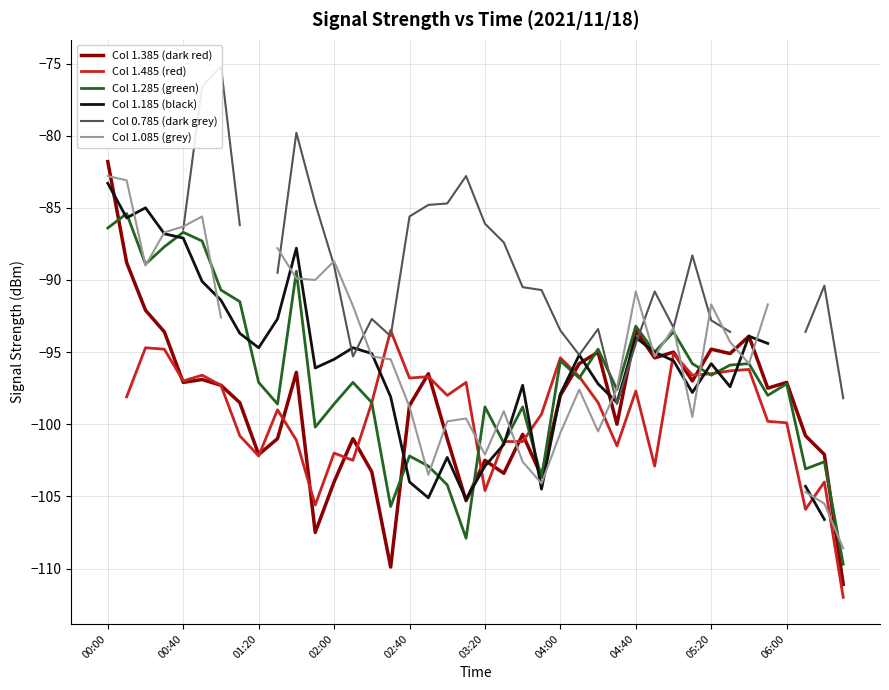

How many interior local valleys does the Col 1.485 (red) series have?

11